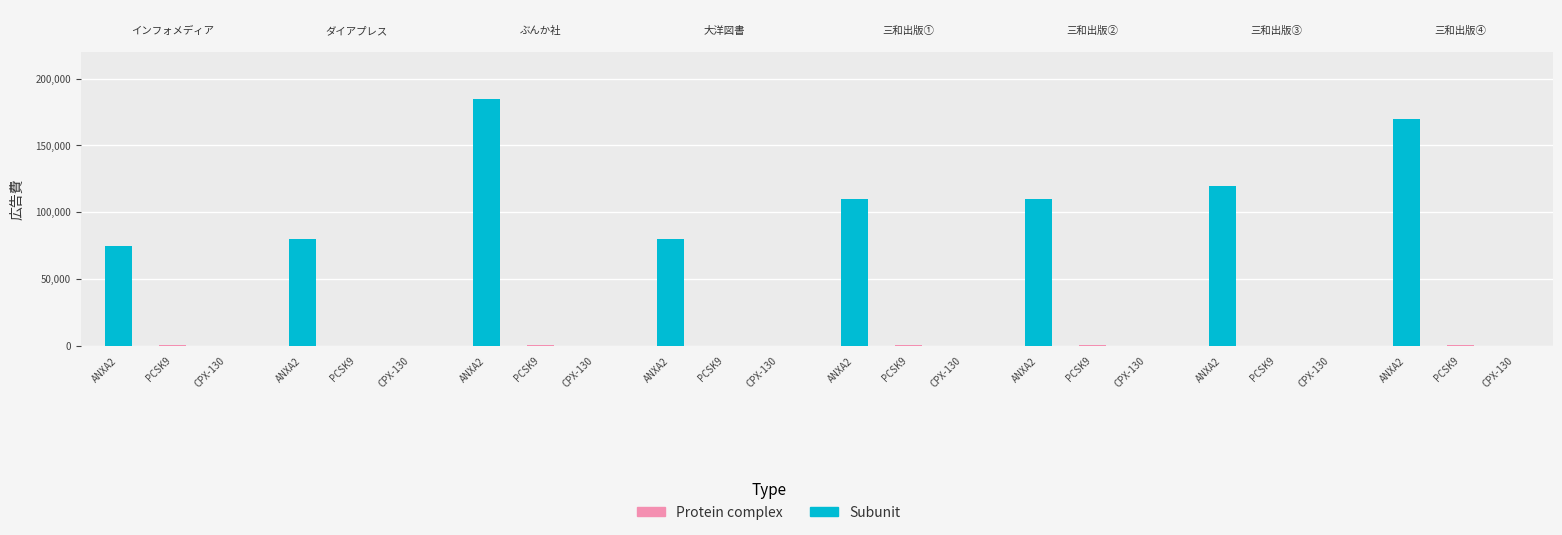

Which series has the widest spread of values?

Subunit